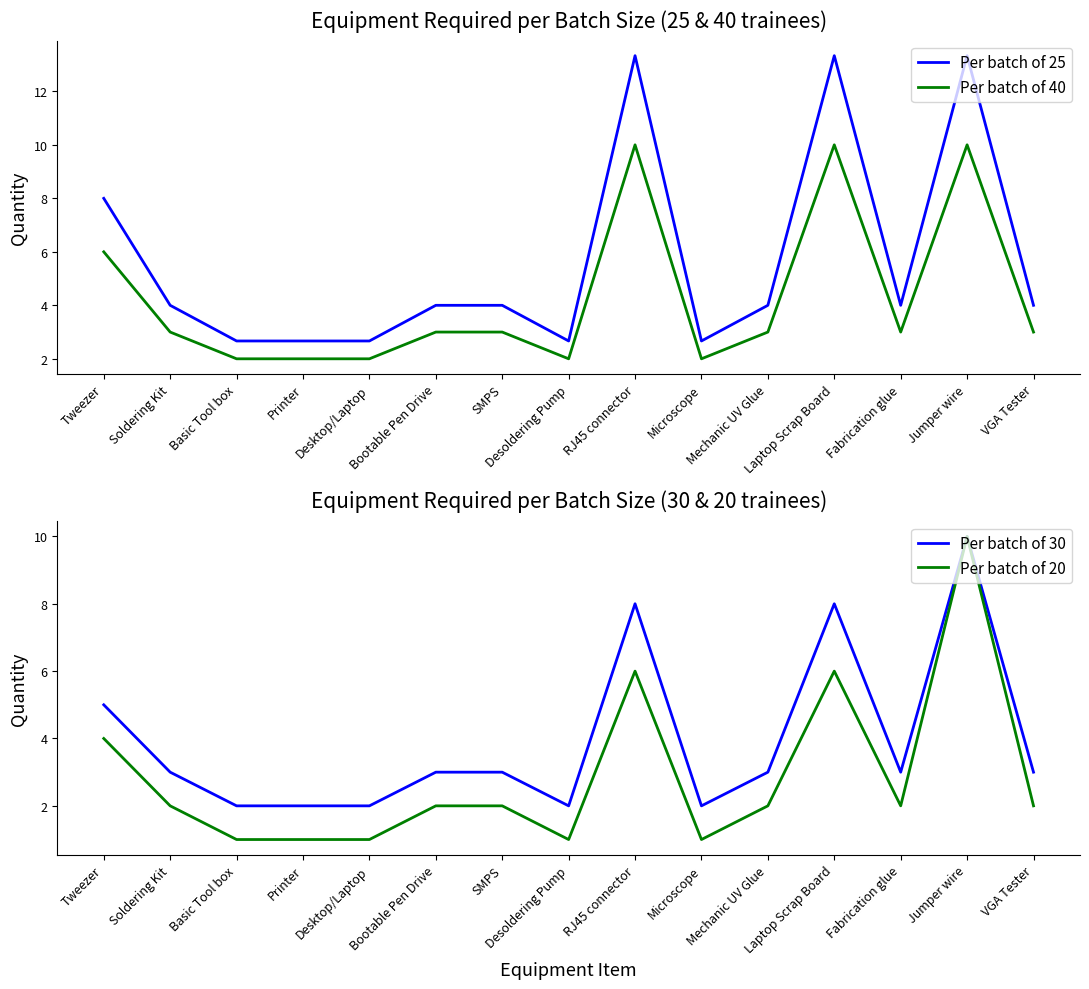

Count the number of data series in this chart.

4